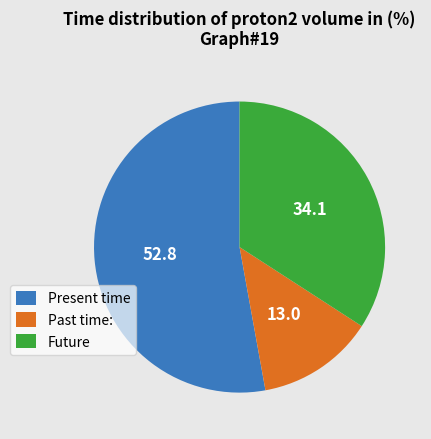

Is there a majority slice in this chart?

Yes